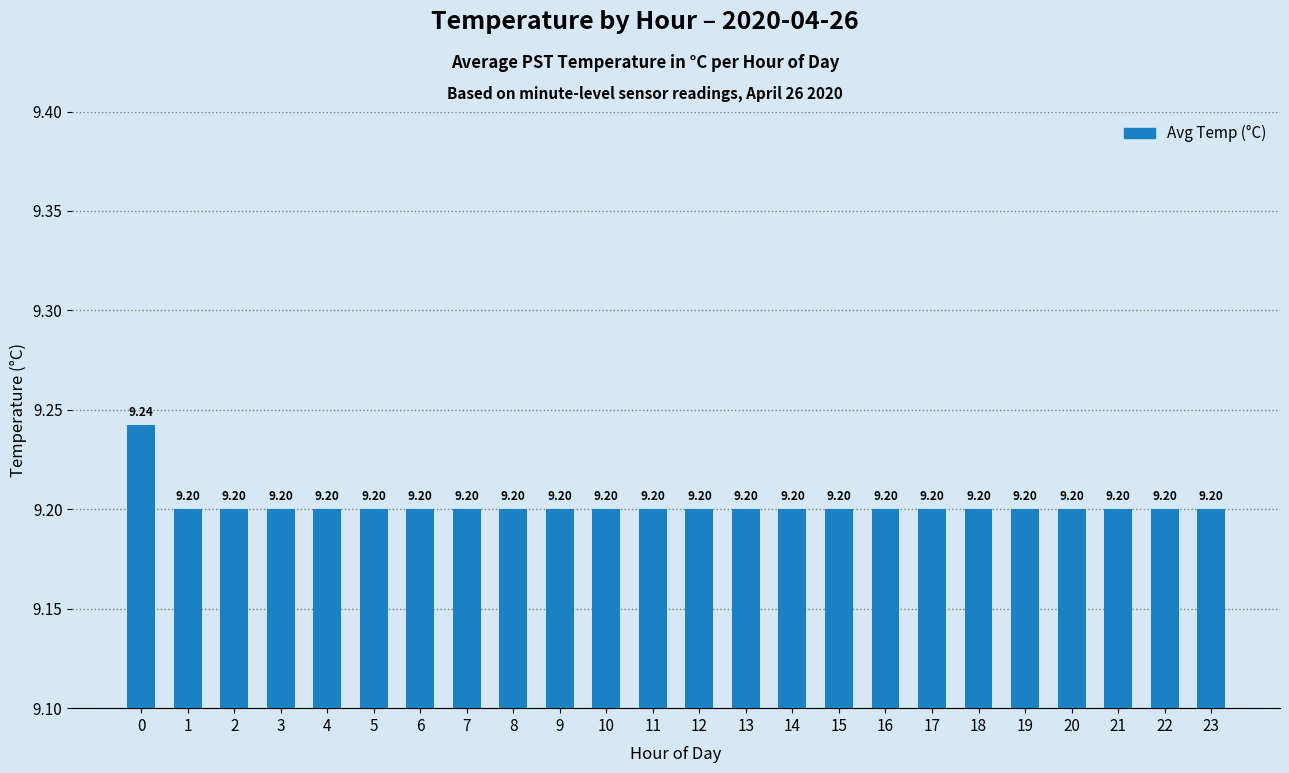

Reading left to right, transcribe all the data shown in this chart.

9.2	9.2	9.2	9.2	9.2	9.2	9.2	9.2	9.2	9.2	9.2	9.2	9.2	9.2	9.2	9.2	9.2	9.2	9.2	9.2	9.2	9.2	9.2	9.2